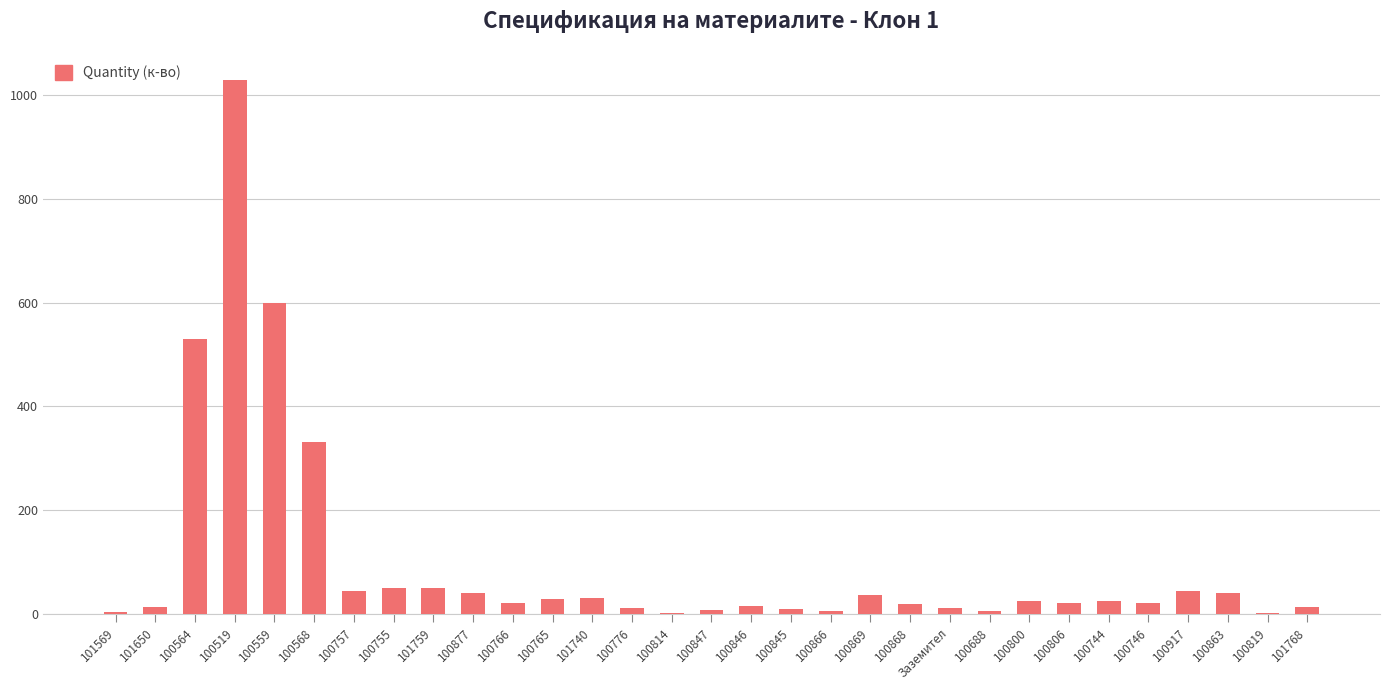

The value at 100568 is 501. True or false?

False